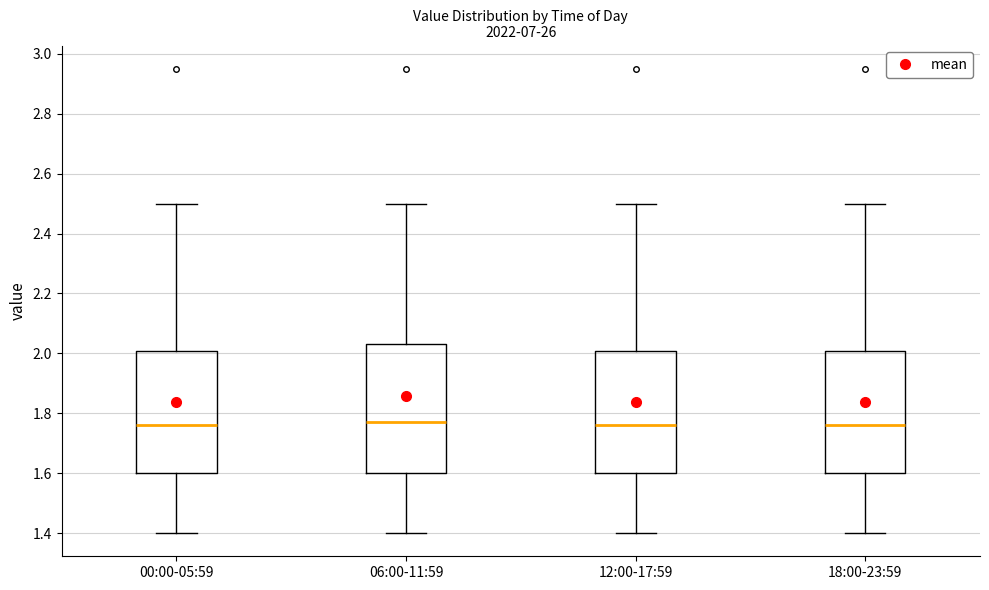

Where does the median line of the box for 12:00-17:59 sit on the y-axis? The values are not printed on the chart, so give them approximately, as read against the axis.

1.76